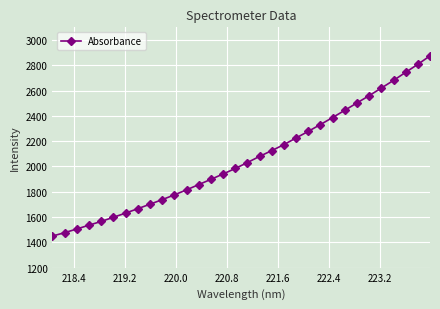

Reading right to left, extract all data points from this chart.

2874.4	2807.9	2744.3	2680.4	2619.9	2559.9	2502.6	2444.3	2387.1	2331.7	2277.9	2225.7	2173.1	2125.4	2080.0	2031.0	1984.0	1940.5	1898.1	1856.7	1815.1	1775.3	1737.5	1701.6	1666.2	1631.3	1598.2	1565.4	1536.1	1505.7	1476.7	1449.7